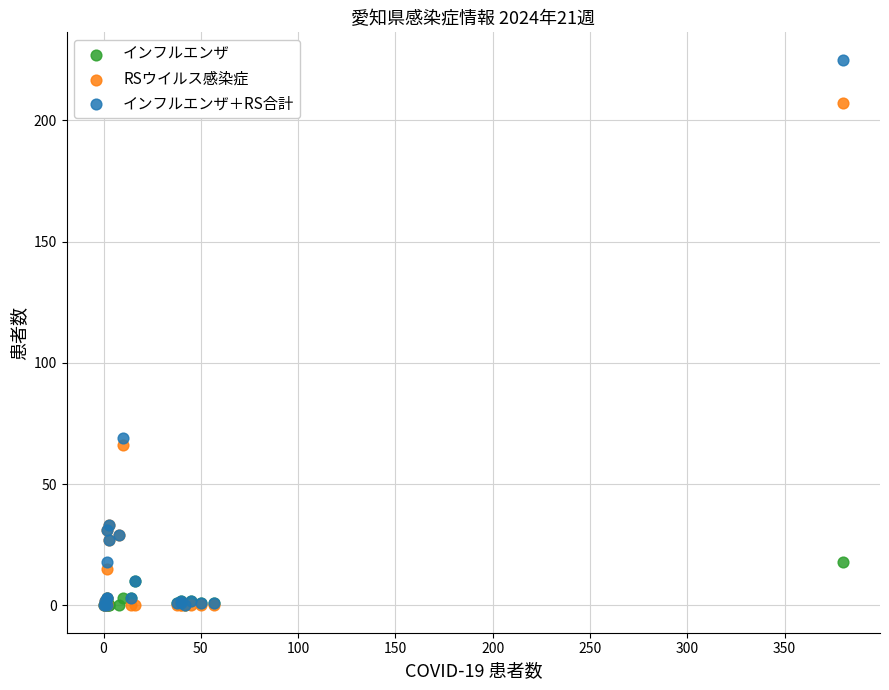

What are all the series names shown in the legend?

インフルエンザ, RSウイルス感染症, インフルエンザ＋RS合計